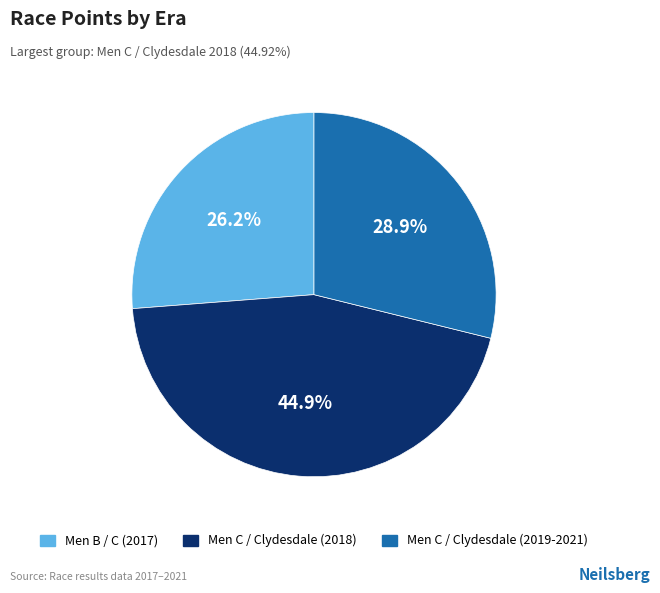

Is there a majority slice in this chart?

No